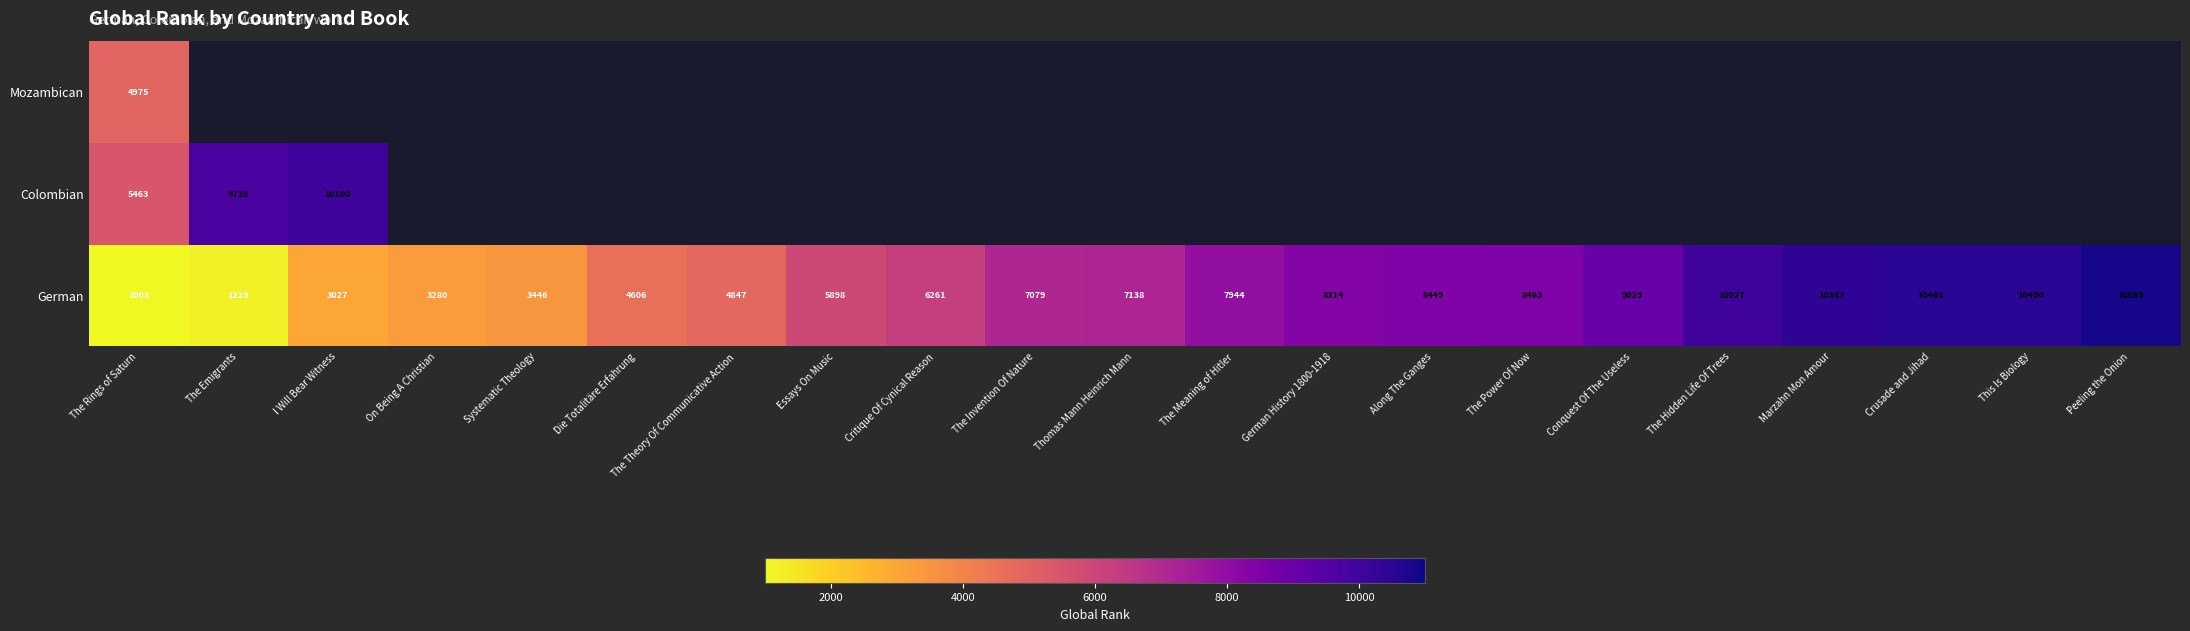

Is it true that Colombian equals 2473 at The Rings of Saturn?

False